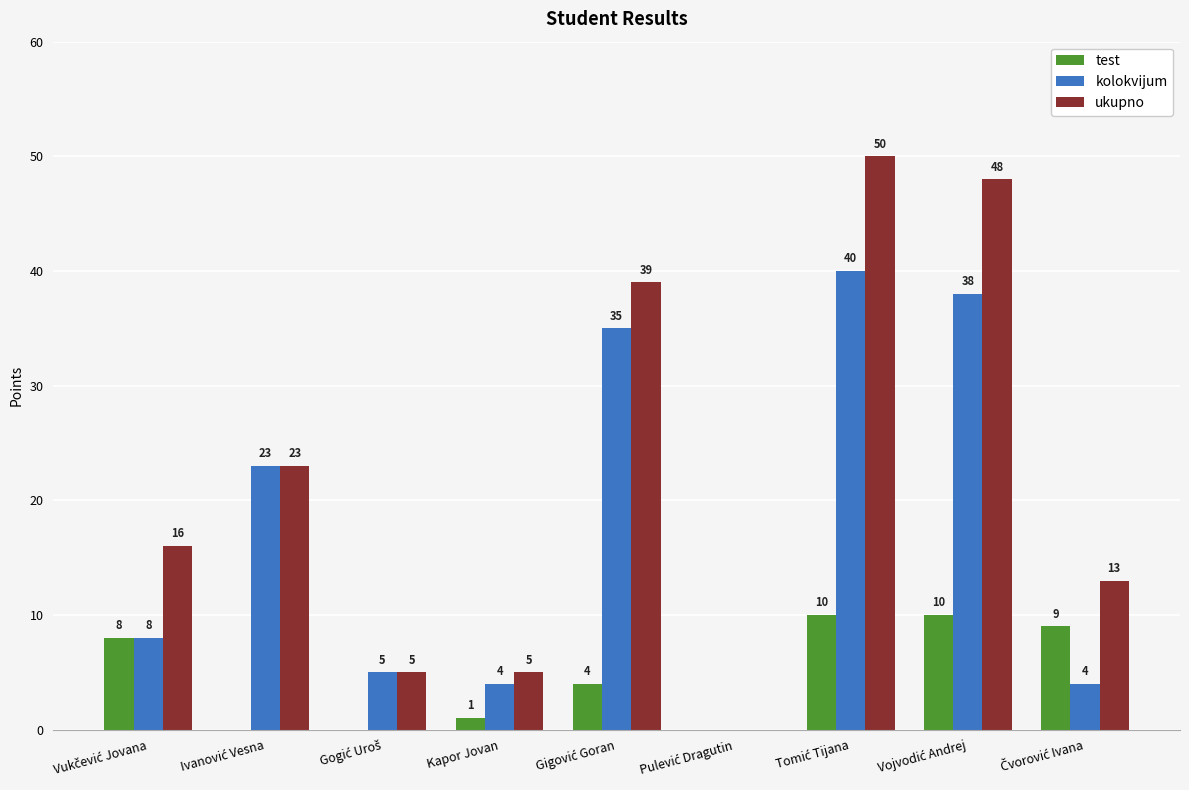

How many test values are between 0 and 9?

7